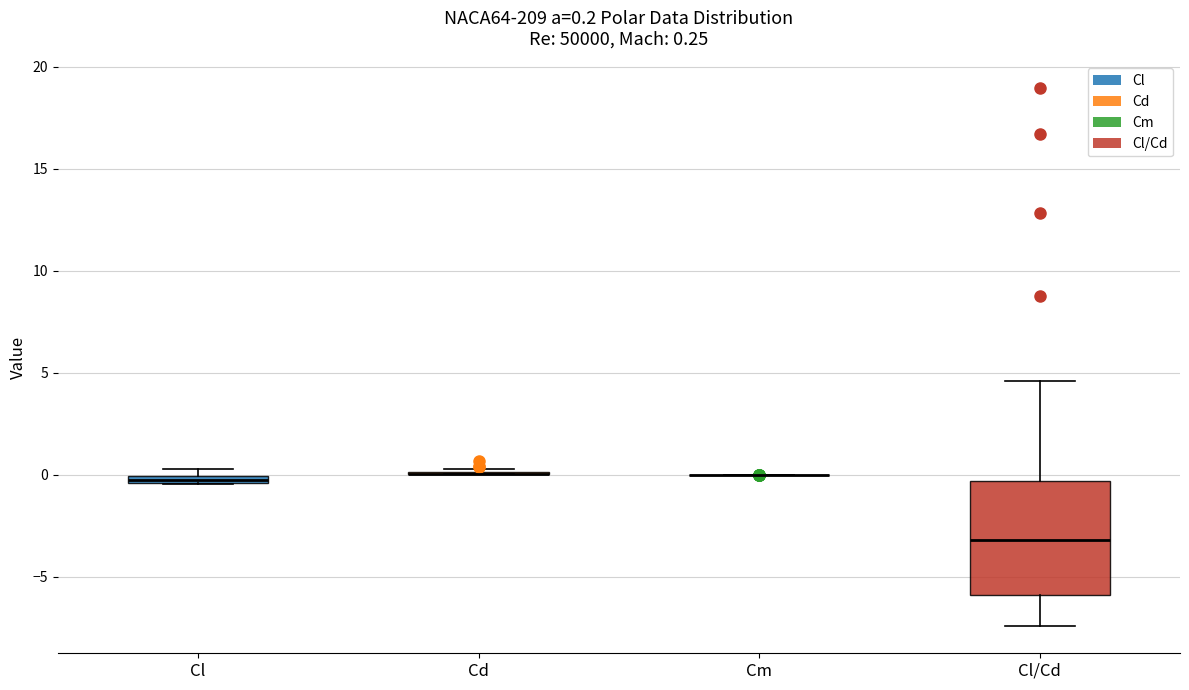

Comparing the boxes themselves (not the whiskers), which one is the tallest?

Cl/Cd